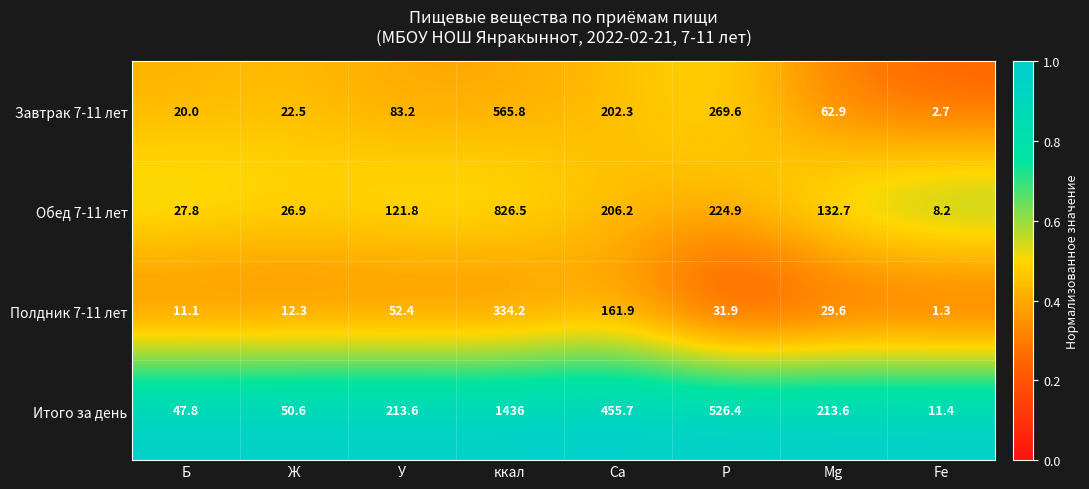

What is the spread (max minus min) of values at Ca?

293.8